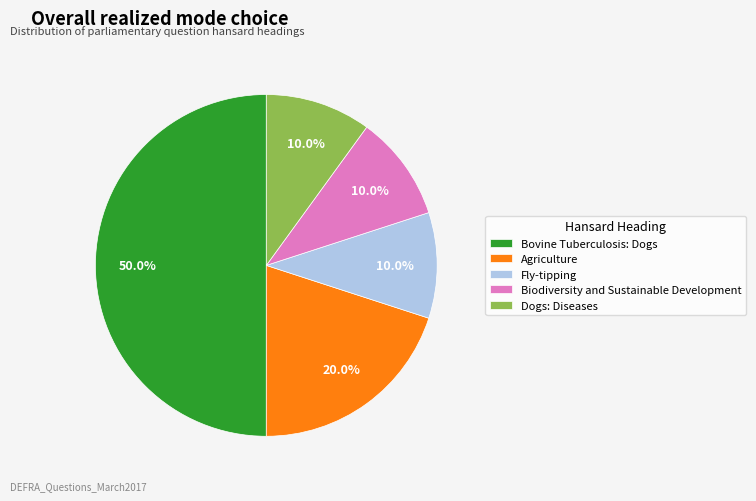

Approximately how many times larger is the value at Dogs: Diseases compared to Biodiversity and Sustainable Development?

1.0